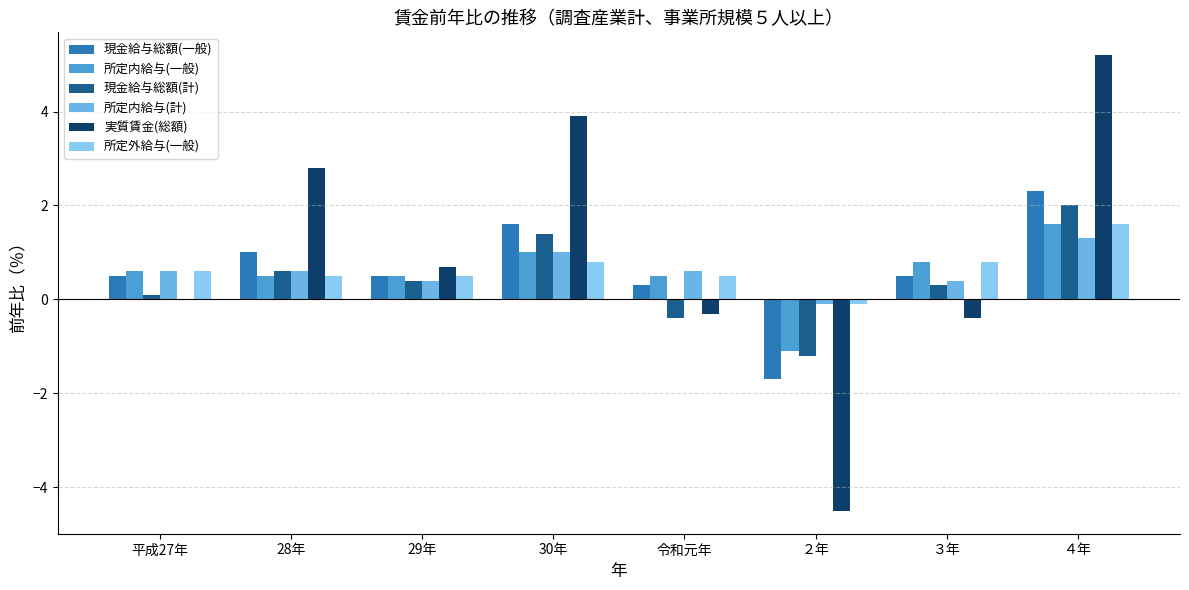

At which label does 所定内給与(一般) reach its peak?

４年